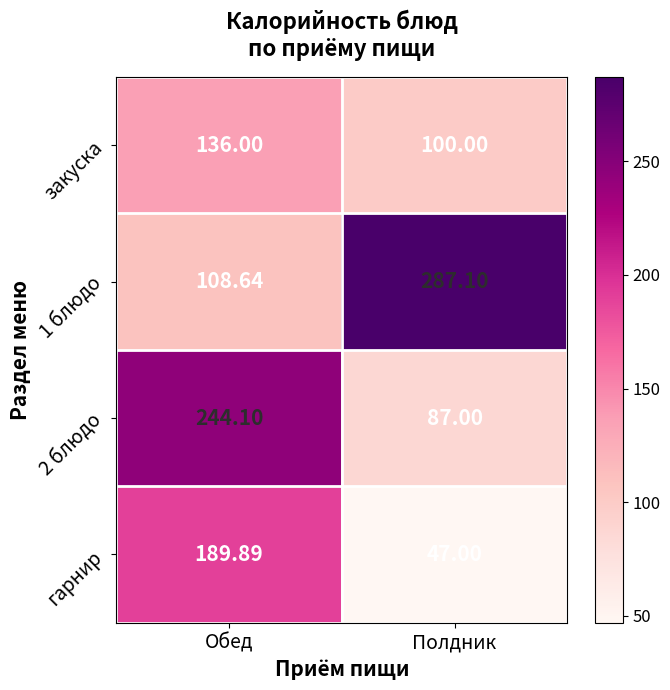

Where is 2 блюдо nearest to the value 165?

Полдник